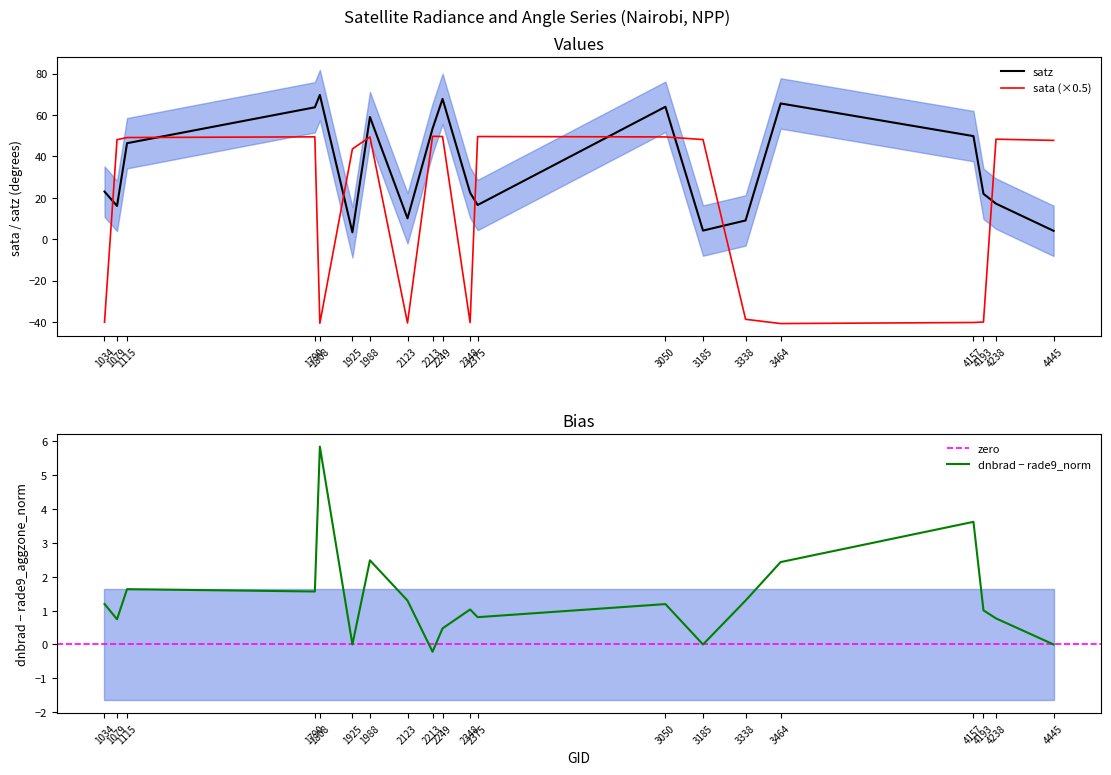

Where is satz nearest to the value 36?

1115